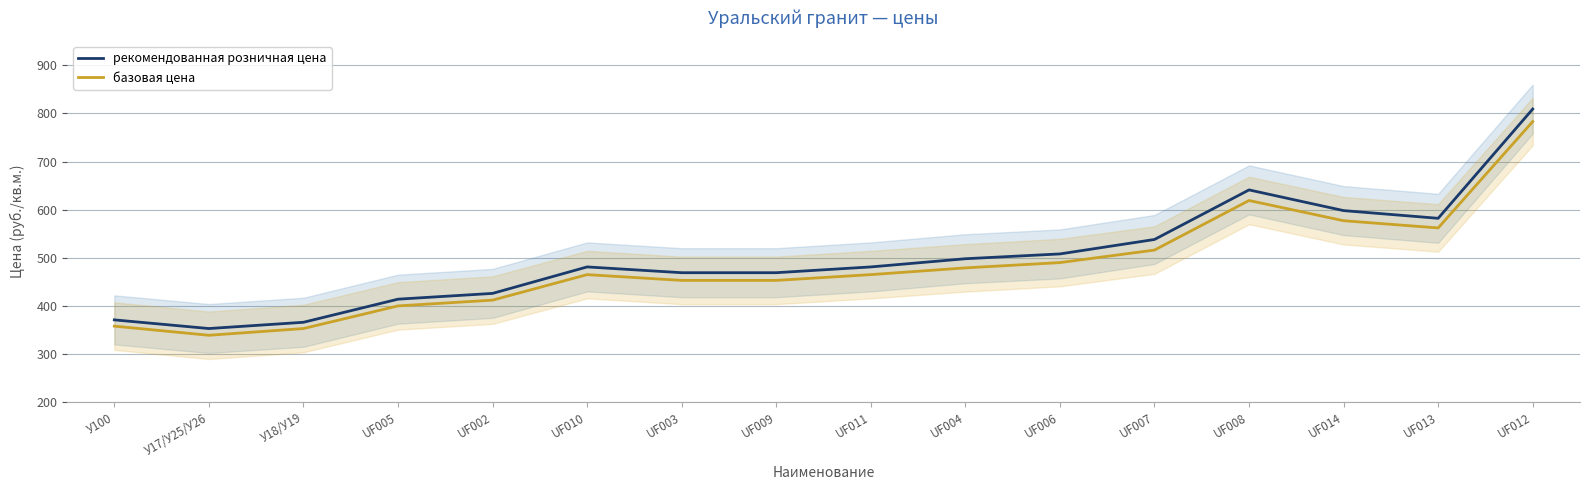

What position from the right is UF007?

5